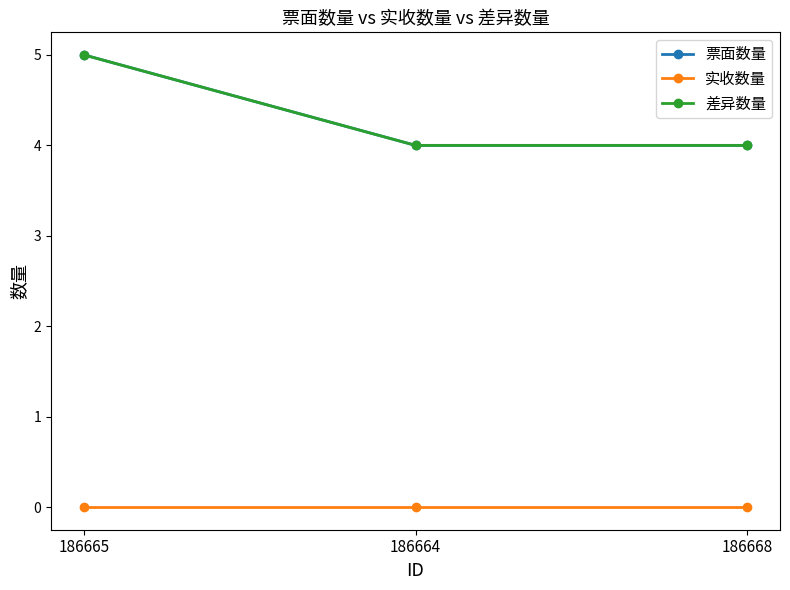

What is the label of the 2nd point from the right?

186664